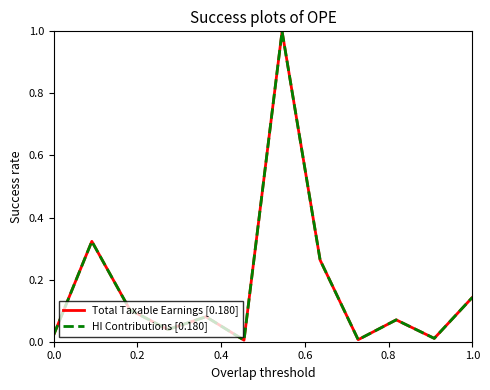

Is this an area chart (filled region under the line)?

No